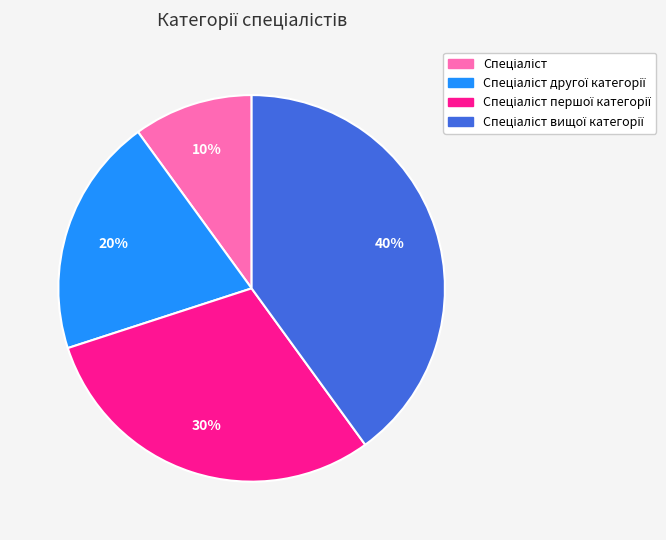

Does any single category account for the majority?

No